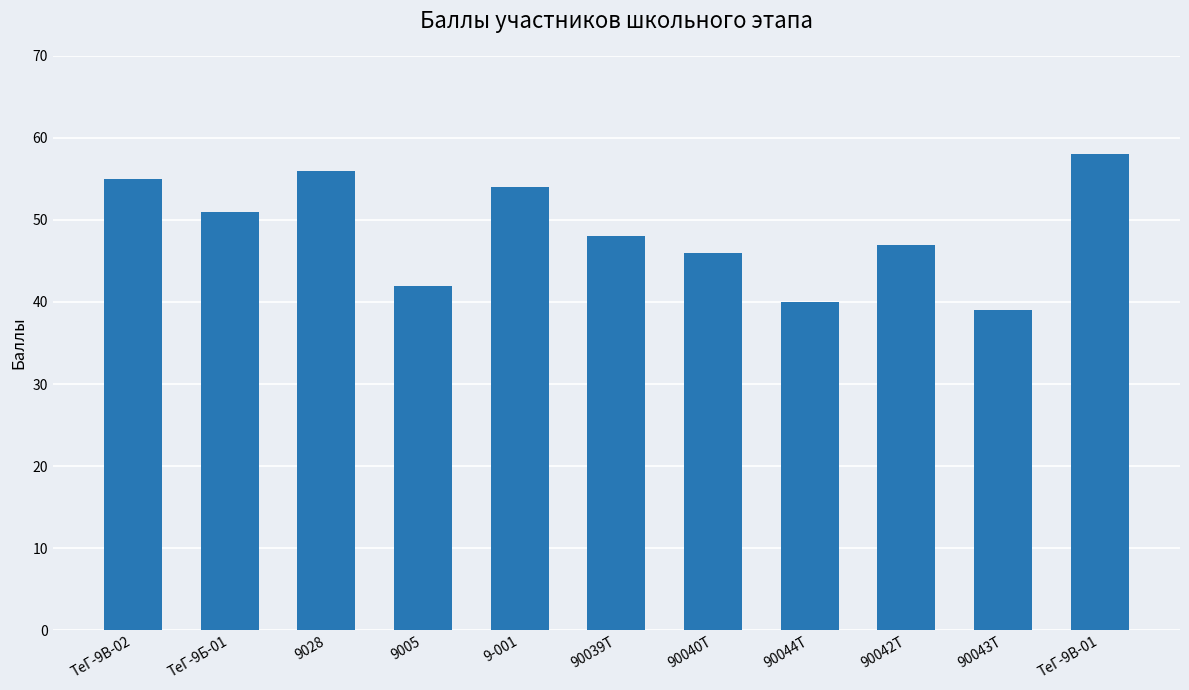

At which label does the data first exceed 48?

ТеГ-9В-02